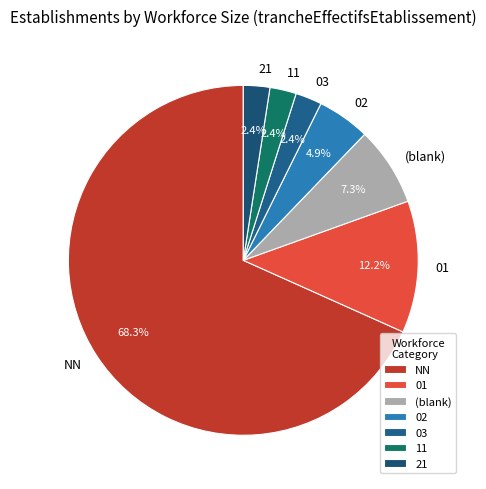

Which slice represents more than half of the pie?

NN